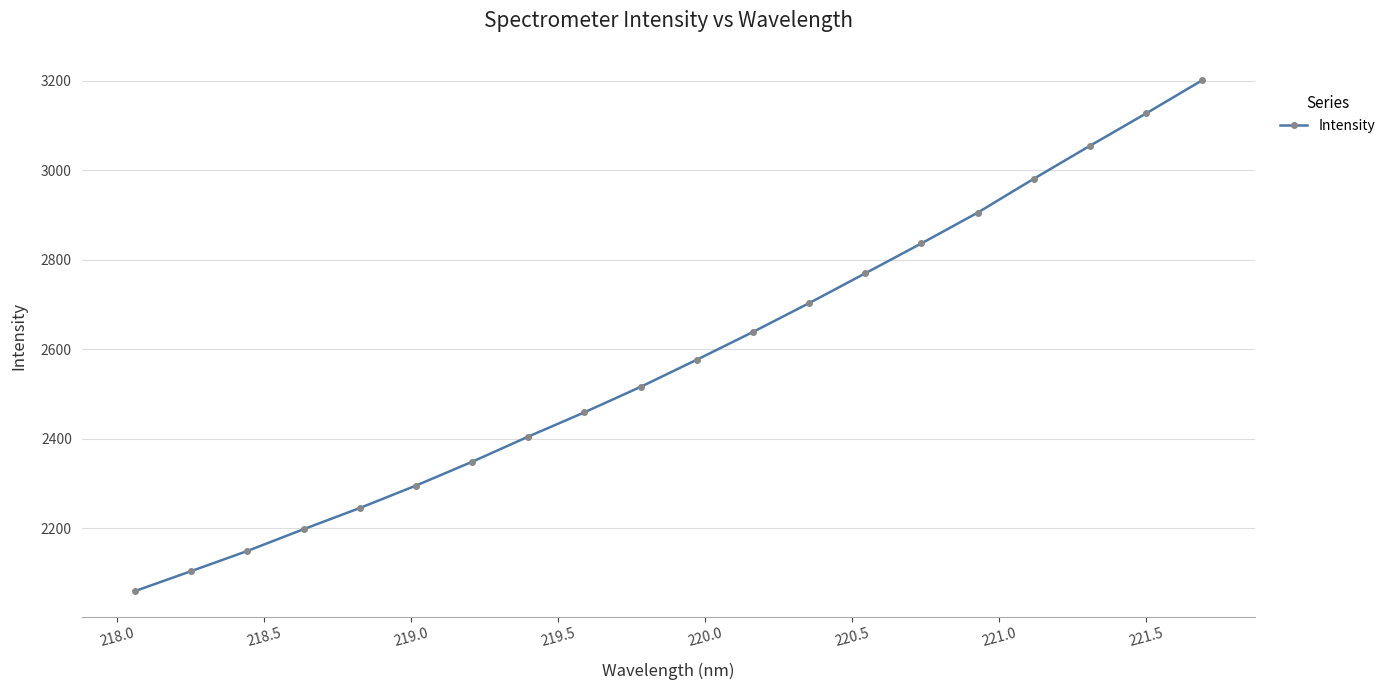

True or false: the data has more than 0 interior local peaks.

False